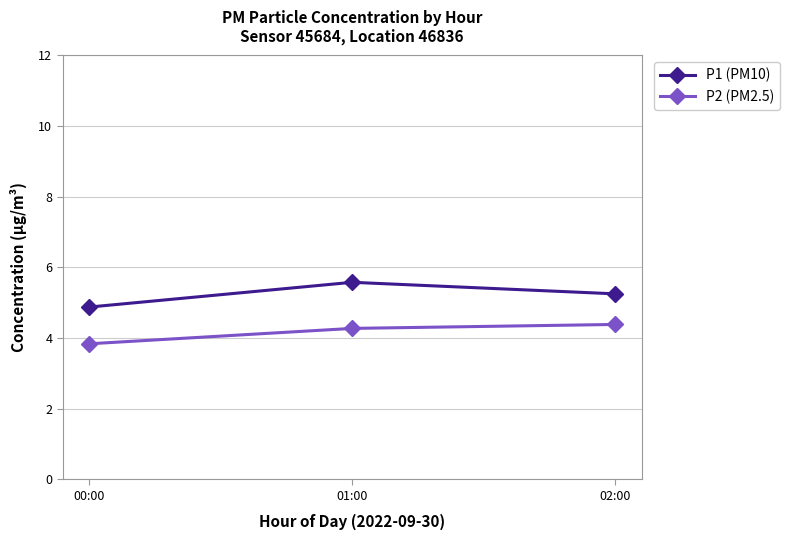

What is the spread (max minus min) of values at 02:00?

0.9